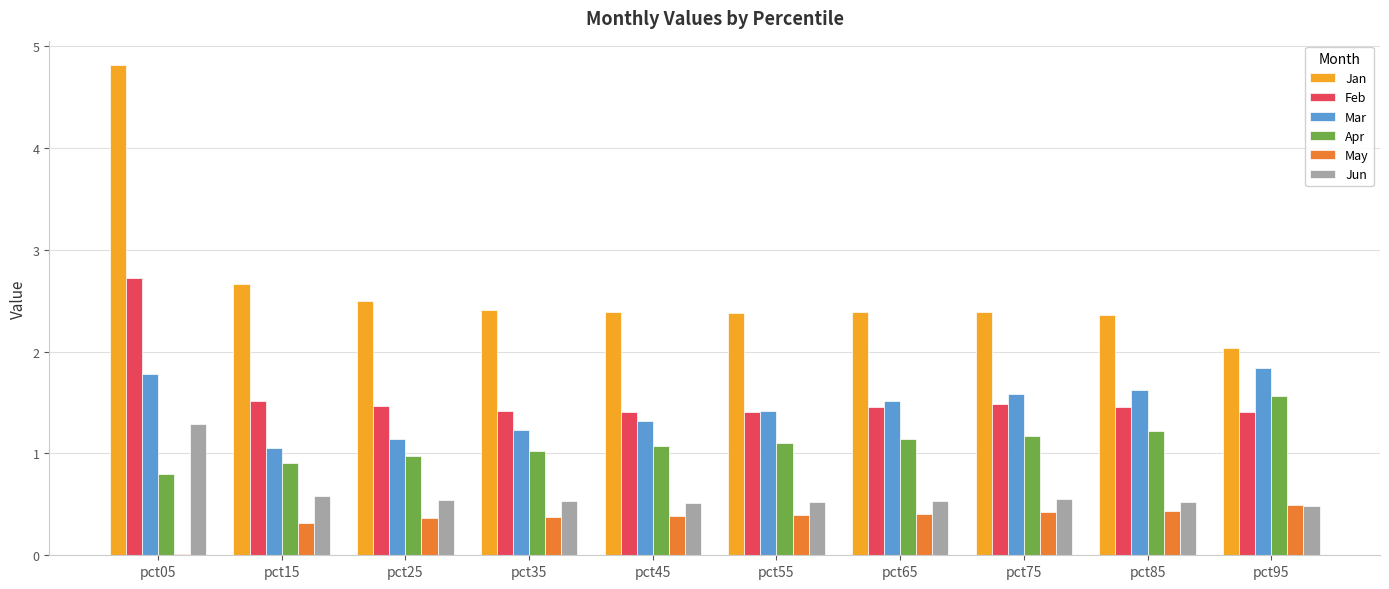

What are all the series names shown in the legend?

Jan, Feb, Mar, Apr, May, Jun